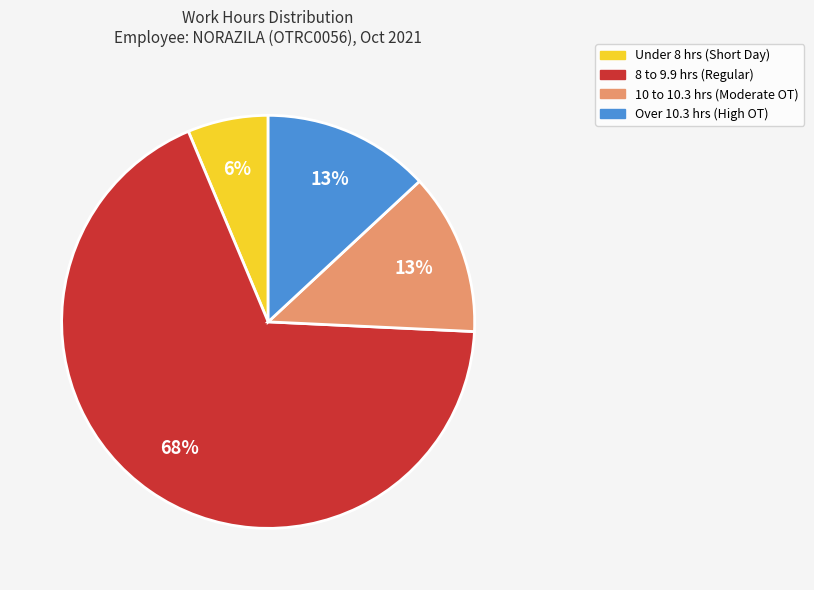

Which slice is the largest?

8 to 9.9 hrs (Regular)